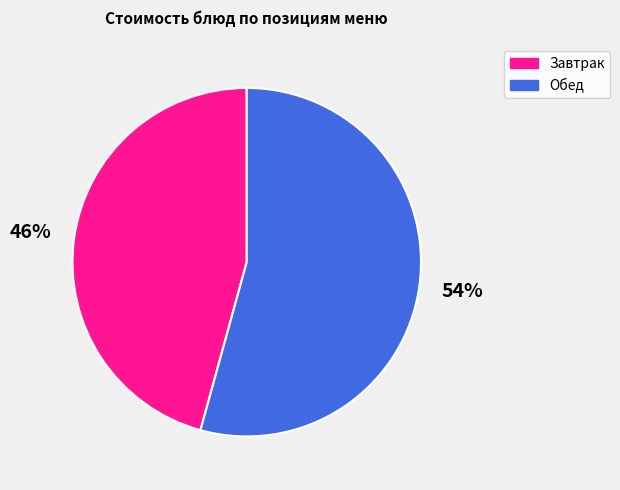

Which slice is the smallest?

Завтрак